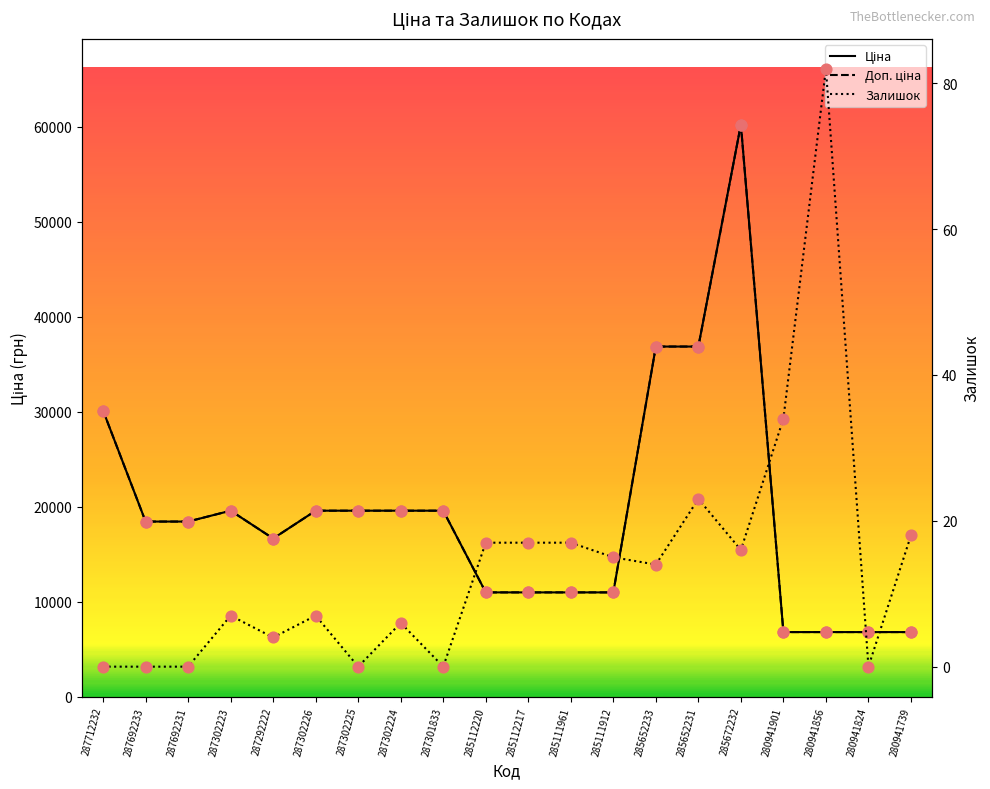

Which series reaches the minimum Y coordinate?

Залишок